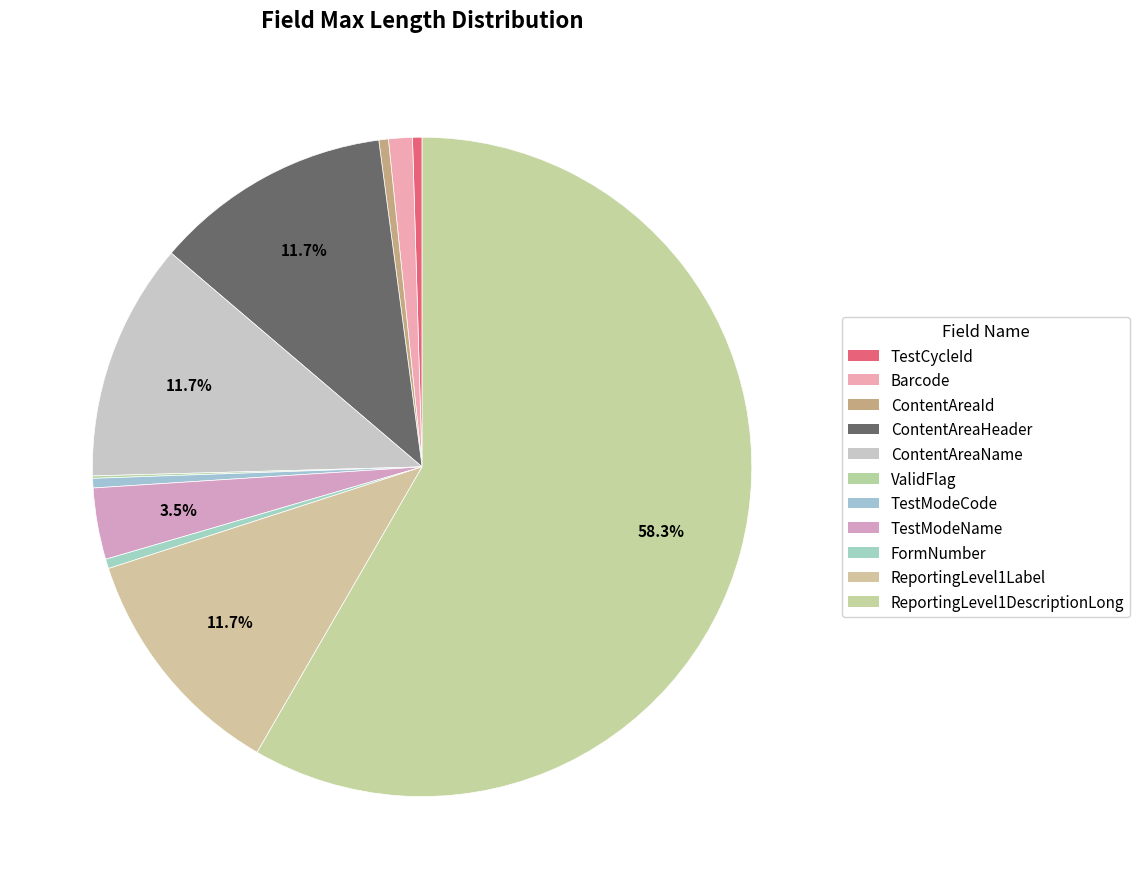

Does ReportingLevel1DescriptionLong represent more than half of the total?

Yes